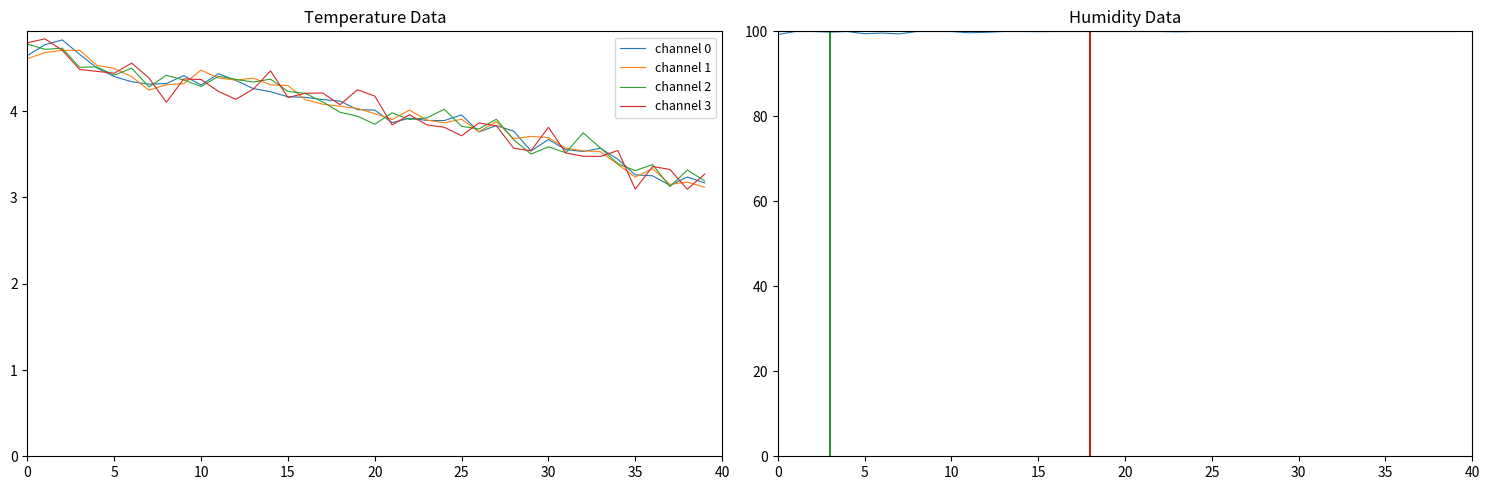

Which label corresponds to the smallest value in the chart?

38